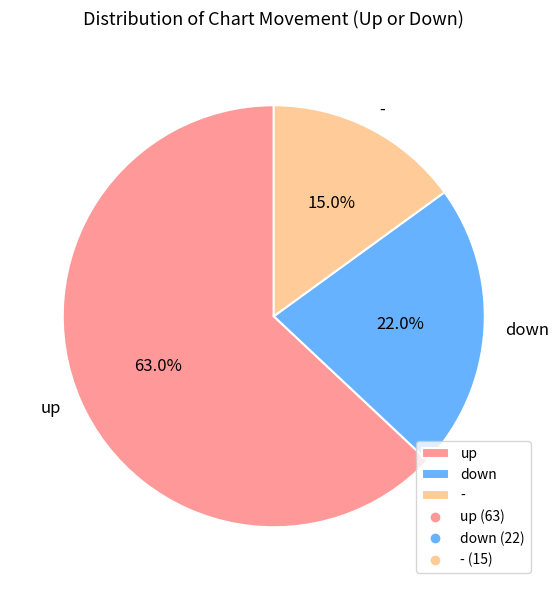

Approximately how many times larger is the value at - compared to up?

0.2